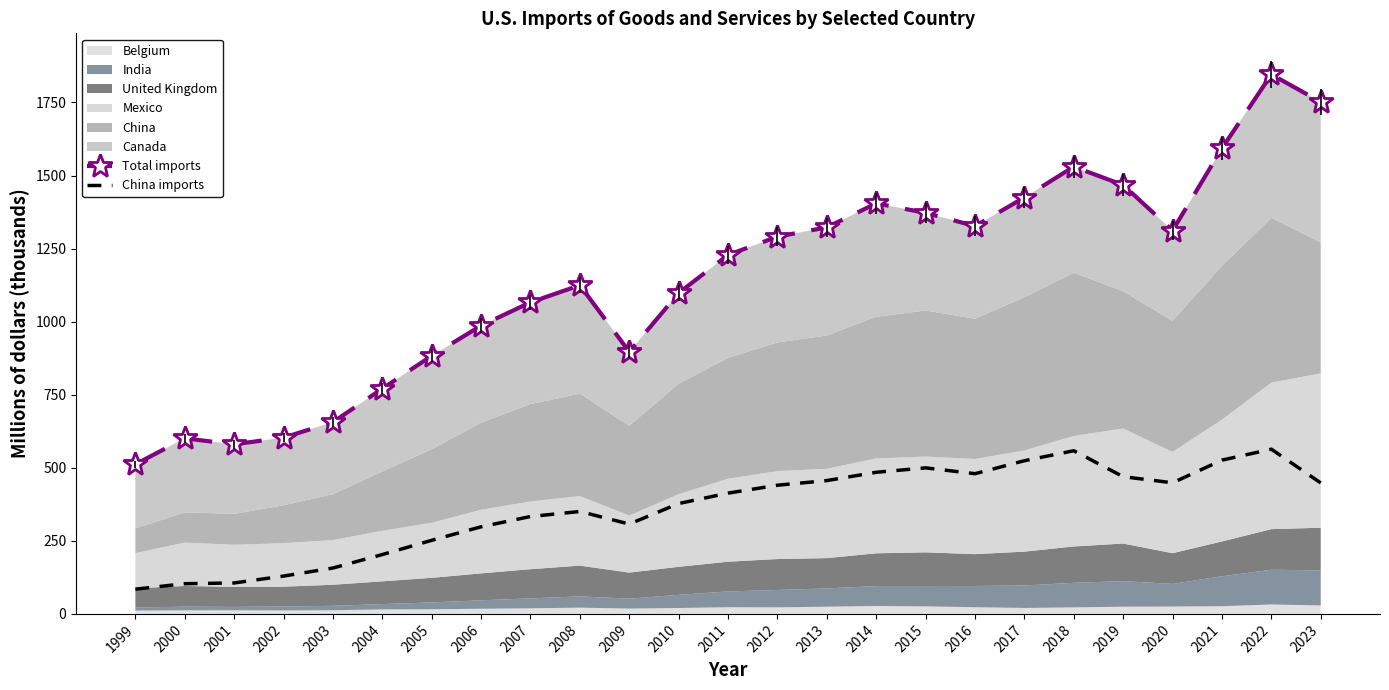

Is it true that China imports equals 479.7 at 2016?

True